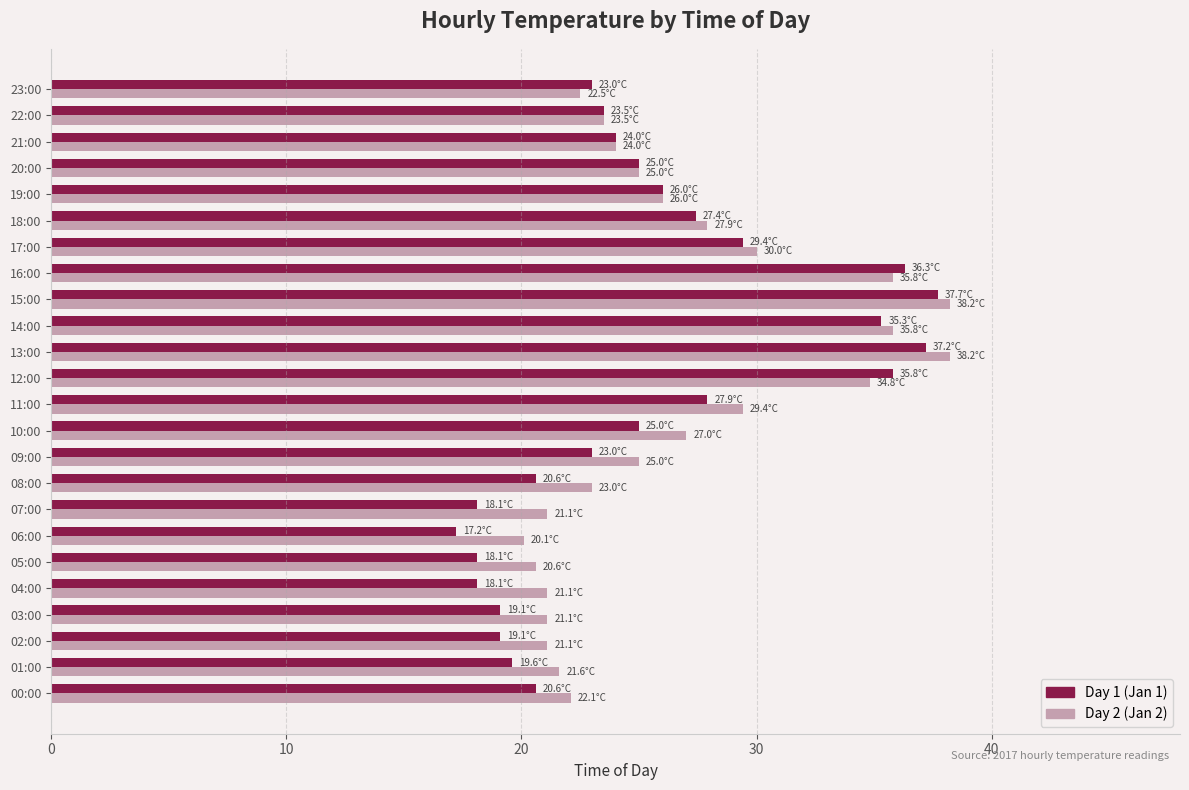

What is the total value across all series at 02:00?

40.2